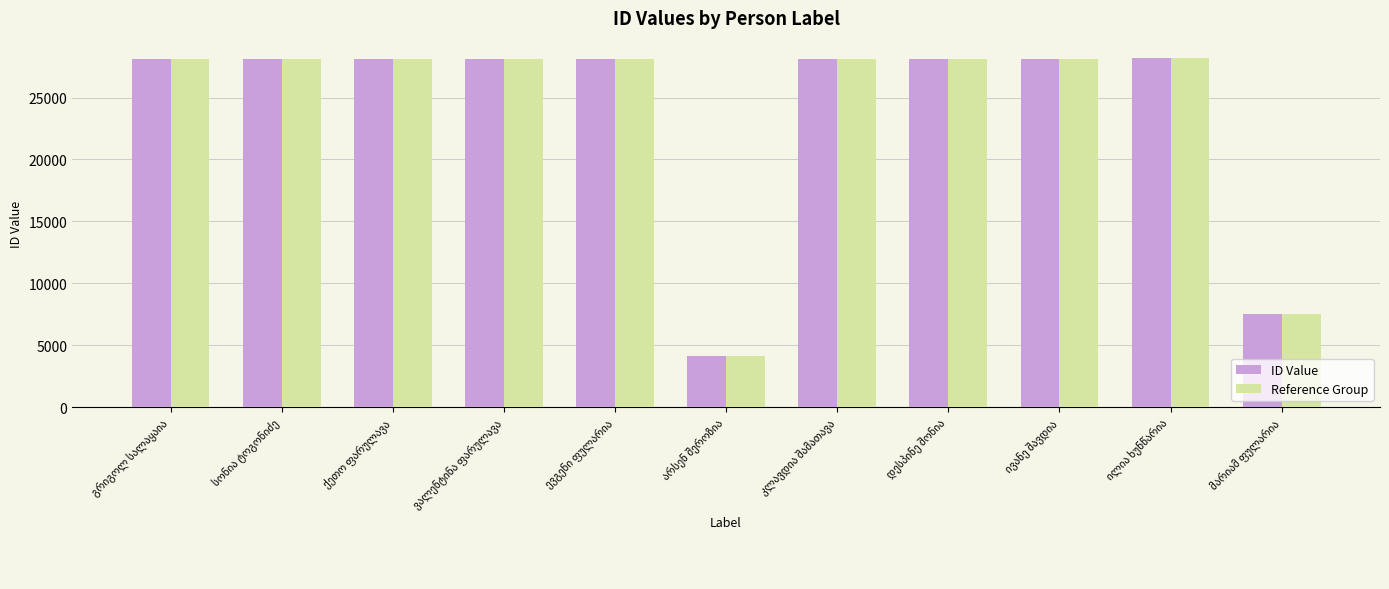

What is the sum of all Reference Group values?

264516